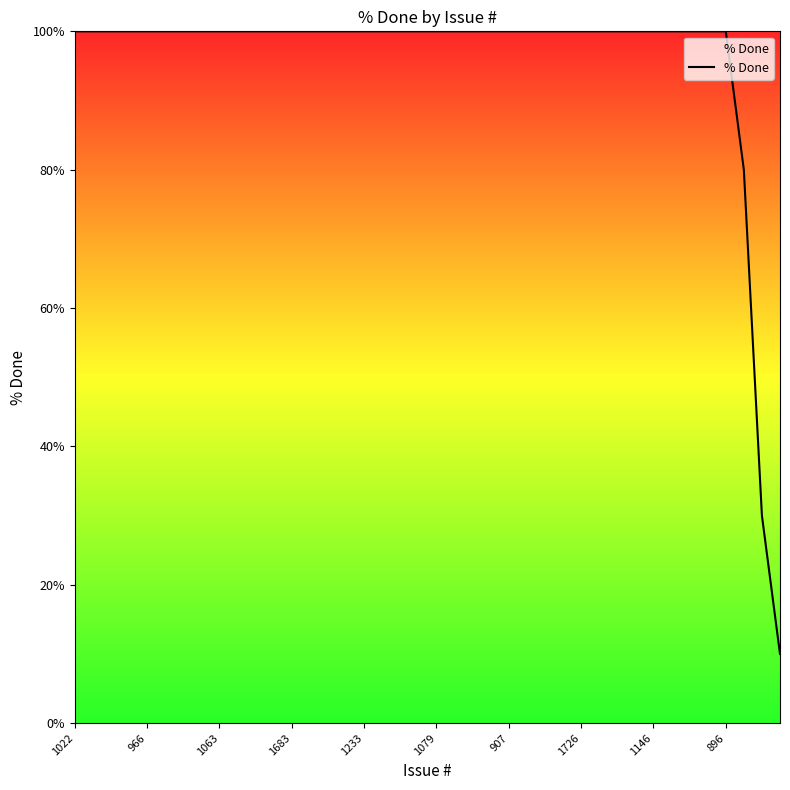

What is the minimum value shown in the chart?

10